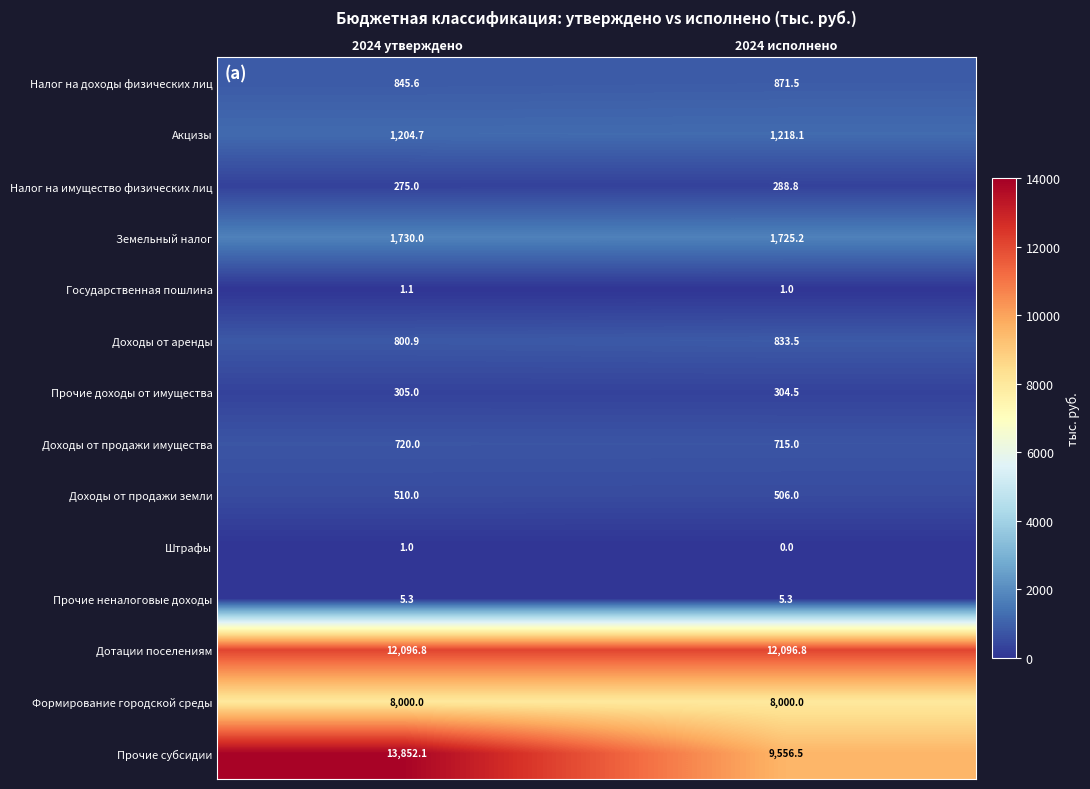

Reading right to left, transcribe all the data shown in this chart.

Налог на доходы физических лиц: 871.5	845.6
Акцизы: 1218.1	1204.7
Налог на имущество физических лиц: 288.8	275.0
Земельный налог: 1725.2	1730.0
Государственная пошлина: 1.0	1.1
Доходы от аренды: 833.5	800.9
Прочие доходы от имущества: 304.5	305.0
Доходы от продажи имущества: 715.0	720.0
Доходы от продажи земли: 506.0	510.0
Штрафы: 0.0	1.0
Прочие неналоговые доходы: 5.3	5.3
Дотации поселениям: 12096.8	12096.8
Формирование городской среды: 8000.0	8000.0
Прочие субсидии: 9556.5	13852.1